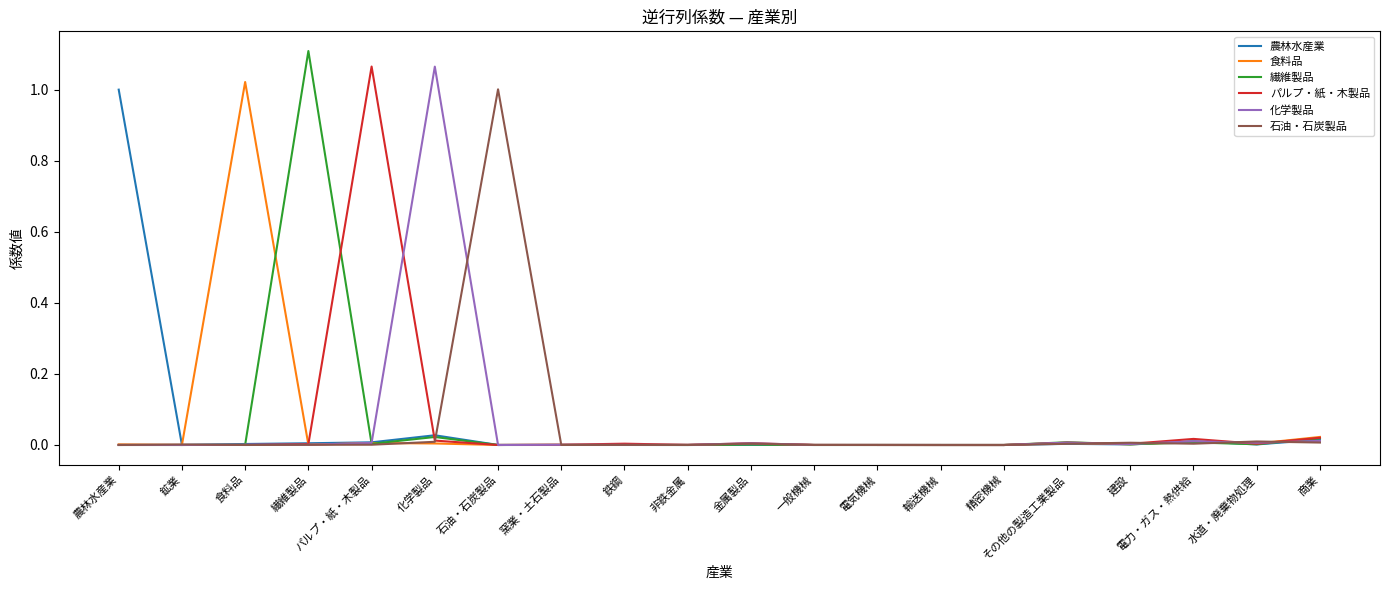

Which category has the highest value across all series?

繊維製品